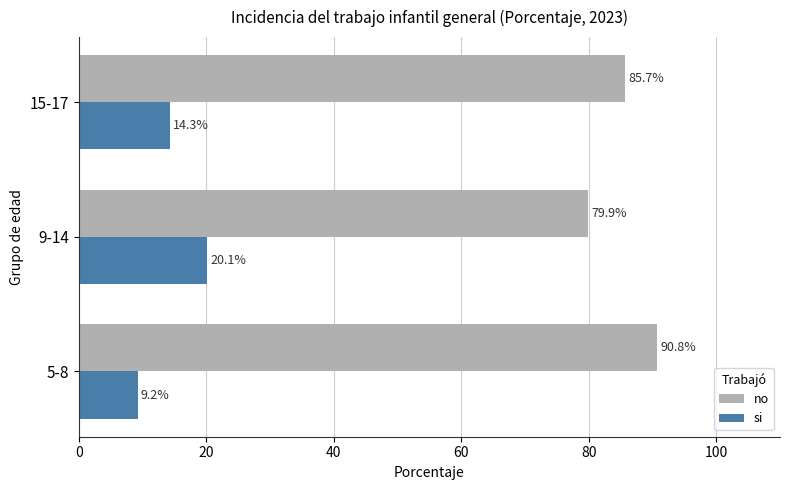

What are all the series names shown in the legend?

no, si